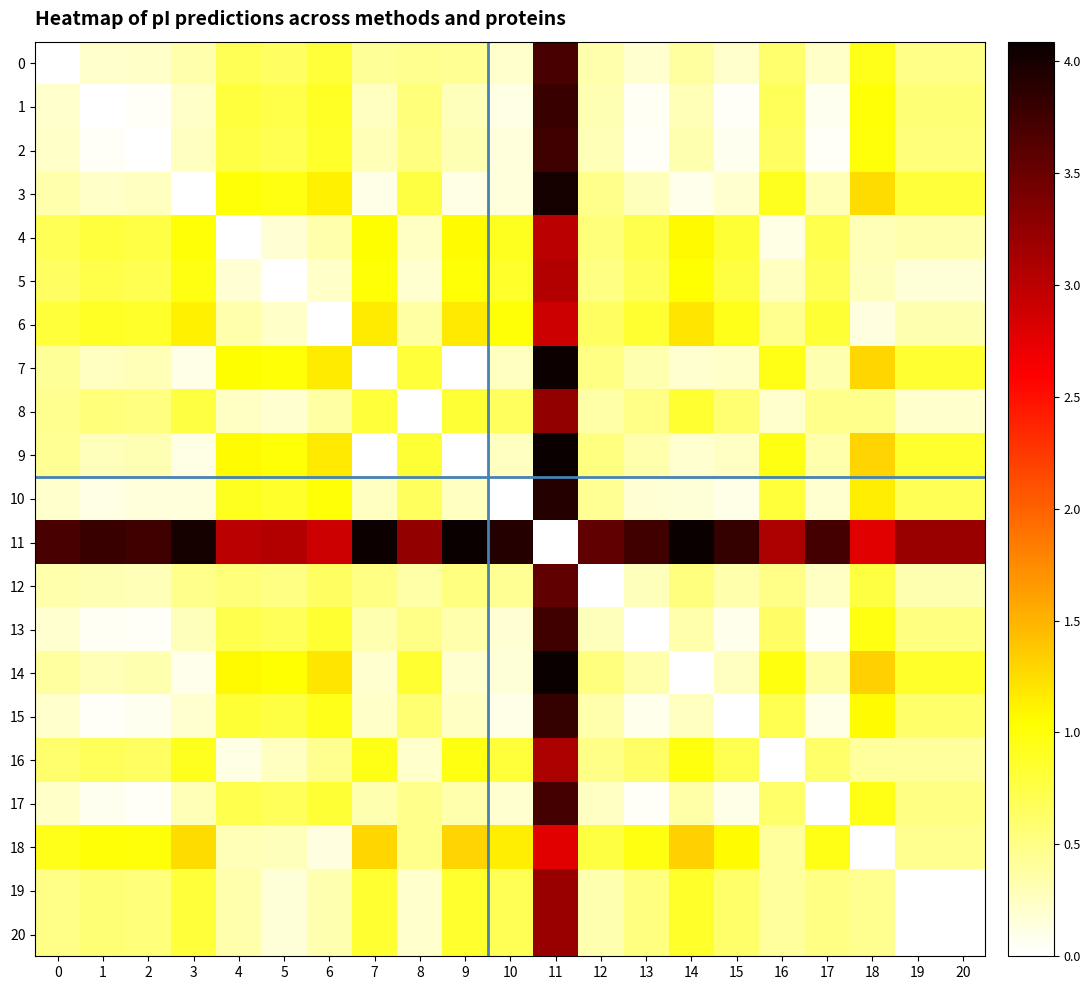

Which series has the largest total across all categories?

11